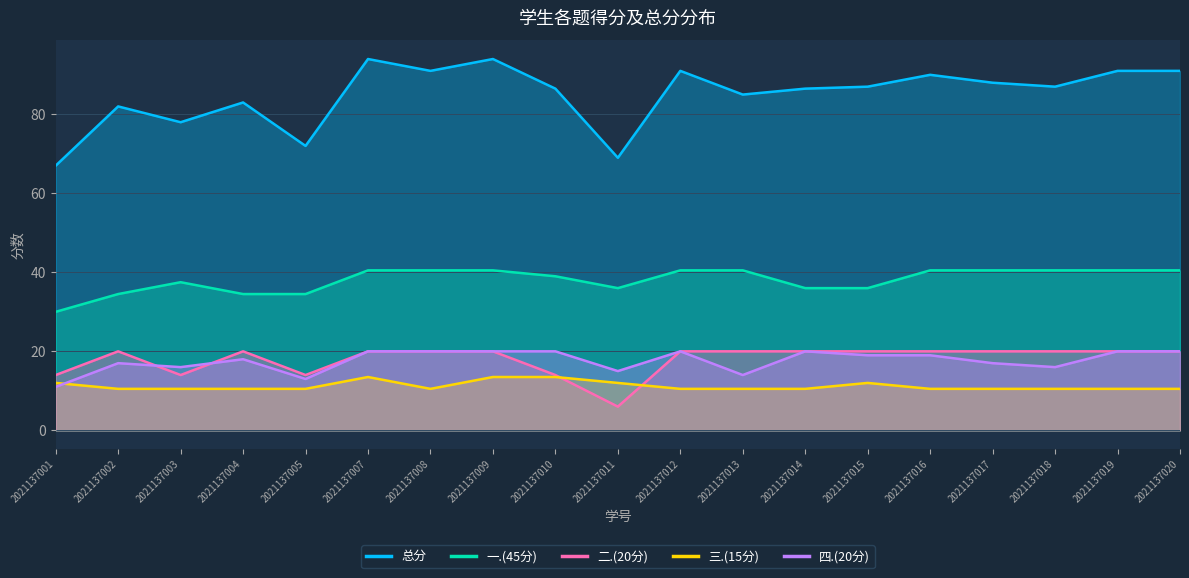

Between 2021137005 and 2021137009, which series saw the biggest shift?

总分